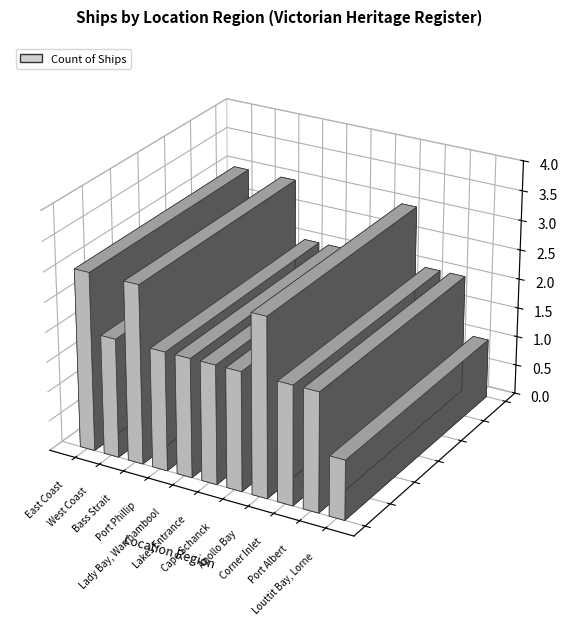

What is the ratio of the value at Port Phillip to the value at Cape Schanck?

1.0